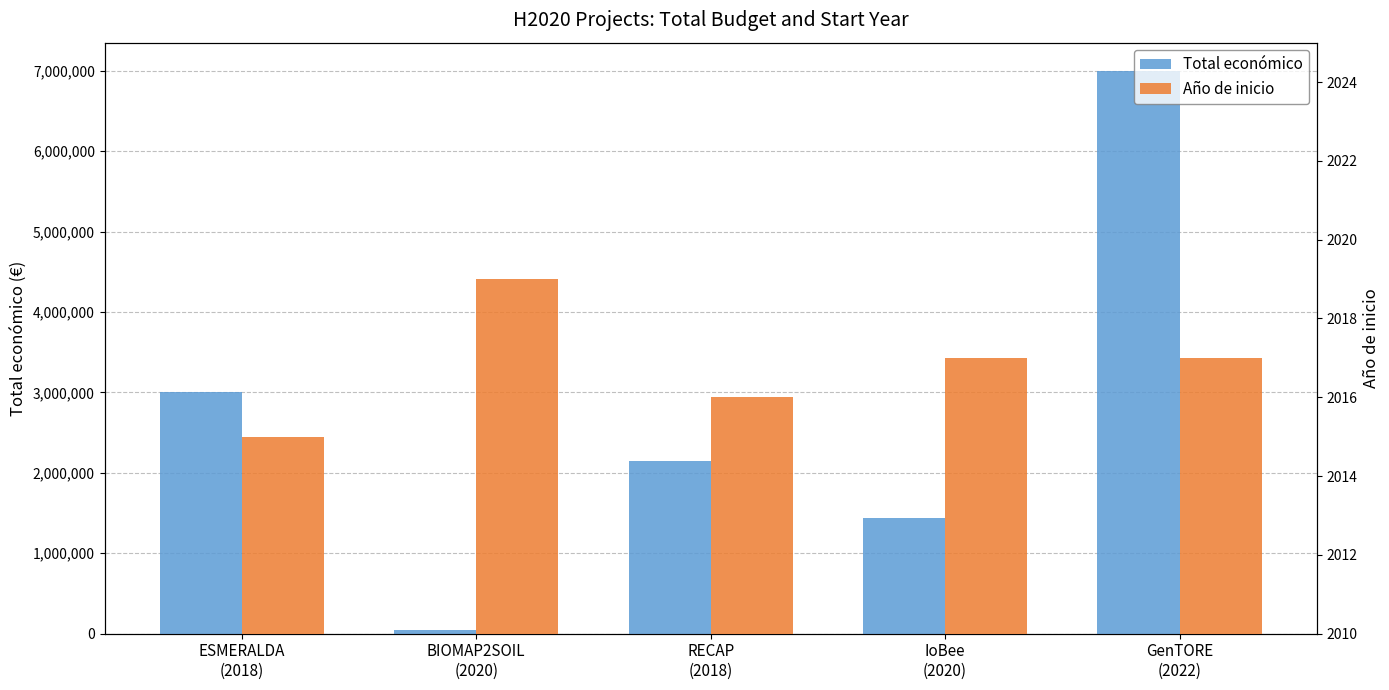

At how many categories does at least one series exceed 2911941?

2